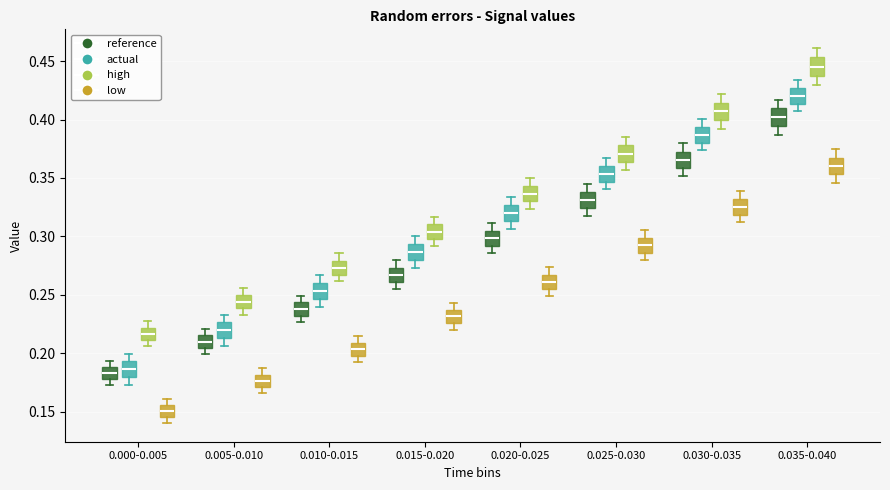

Which box has the highest median line?

0.035-0.040 (high)